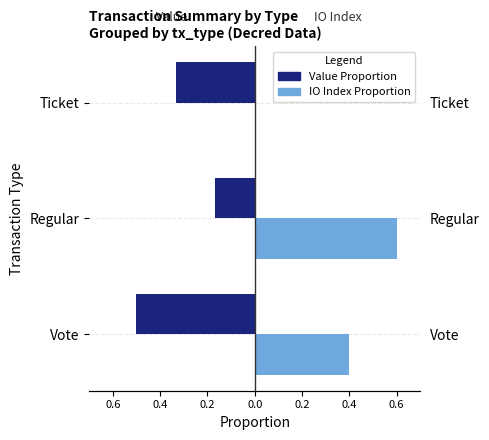

Is it true that IO Index (Census-like) equals 0.4 at Vote?

True